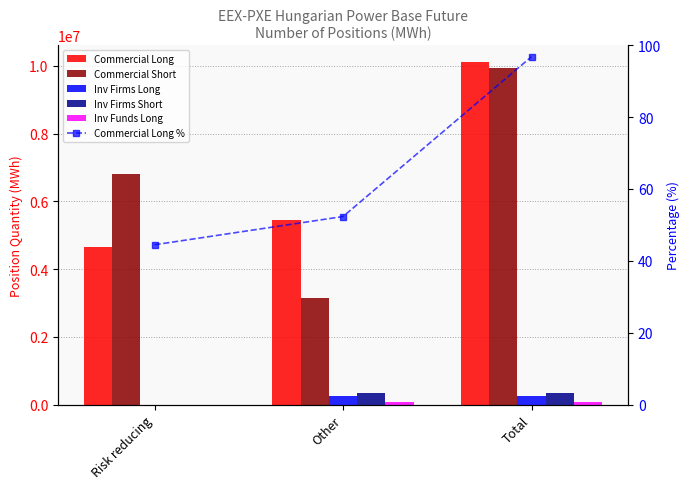

What is the maximum value for Inv Firms Long?

258507.0